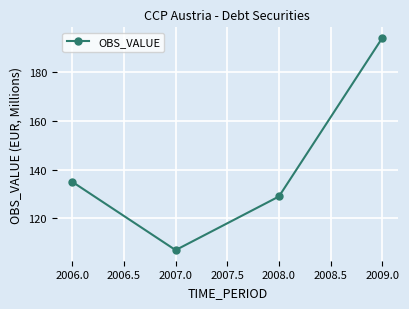

Reading right to left, list all the values displayed in this chart.

194	129	107	135